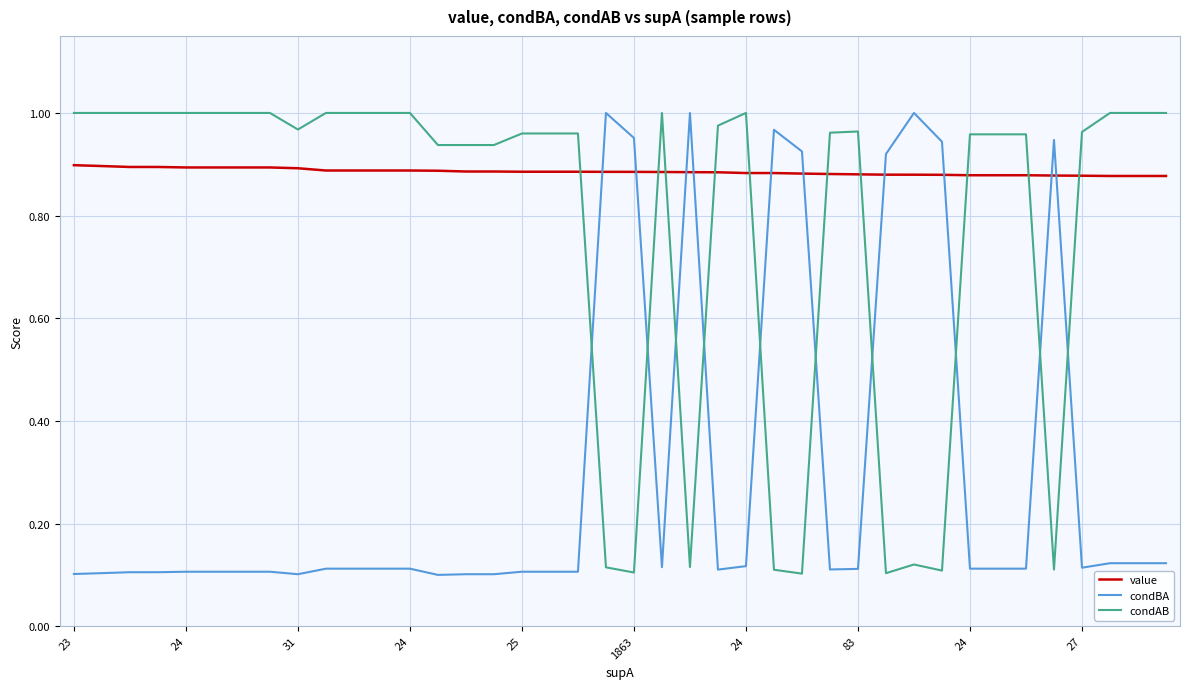

Which series has the largest total across all categories?

value